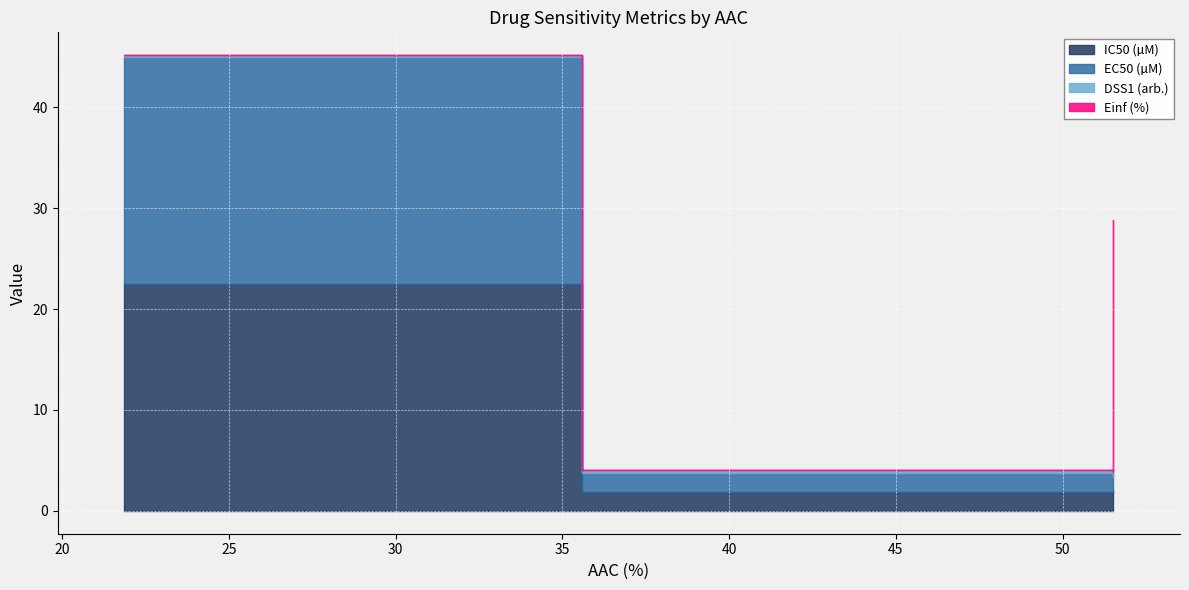

Which has a higher value, 21.861 or 51.524?

21.861